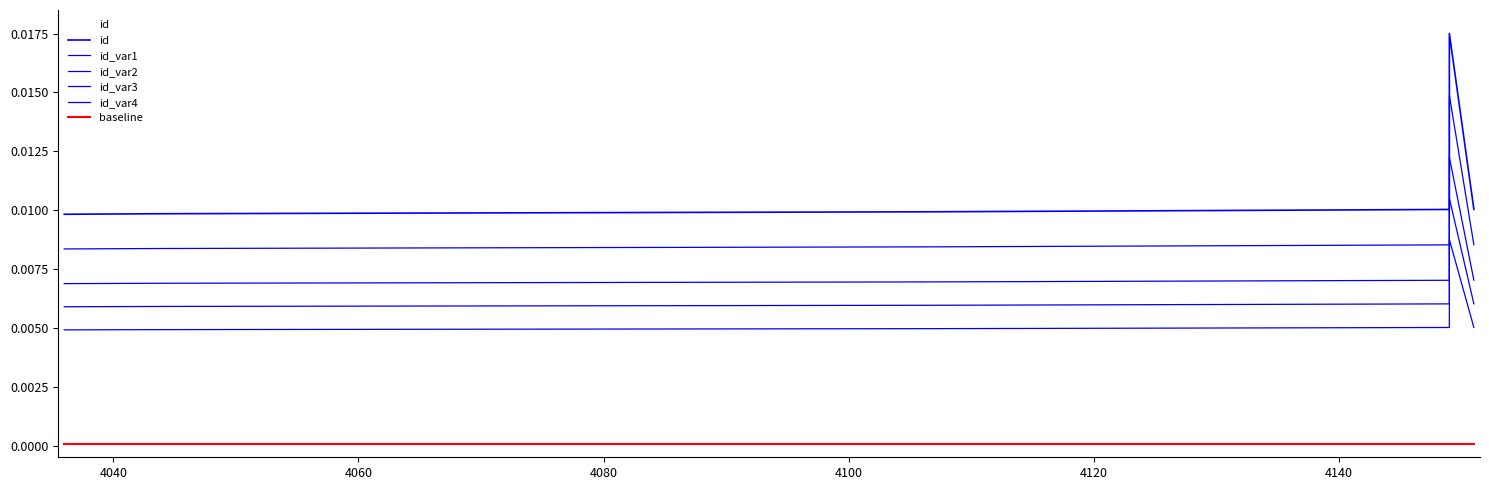

The id_var4 series shows 0.0 at 4020. True or false?

False